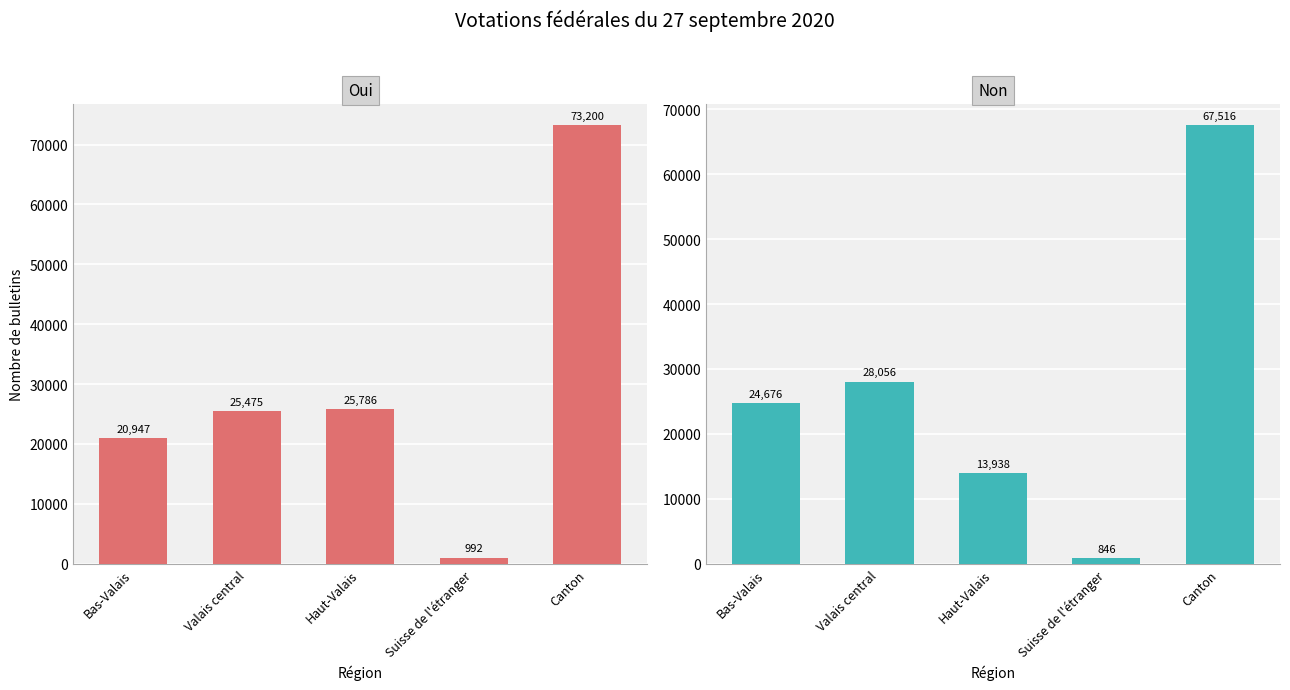

True or false: Non has a value of 24676 at Bas-Valais.

True